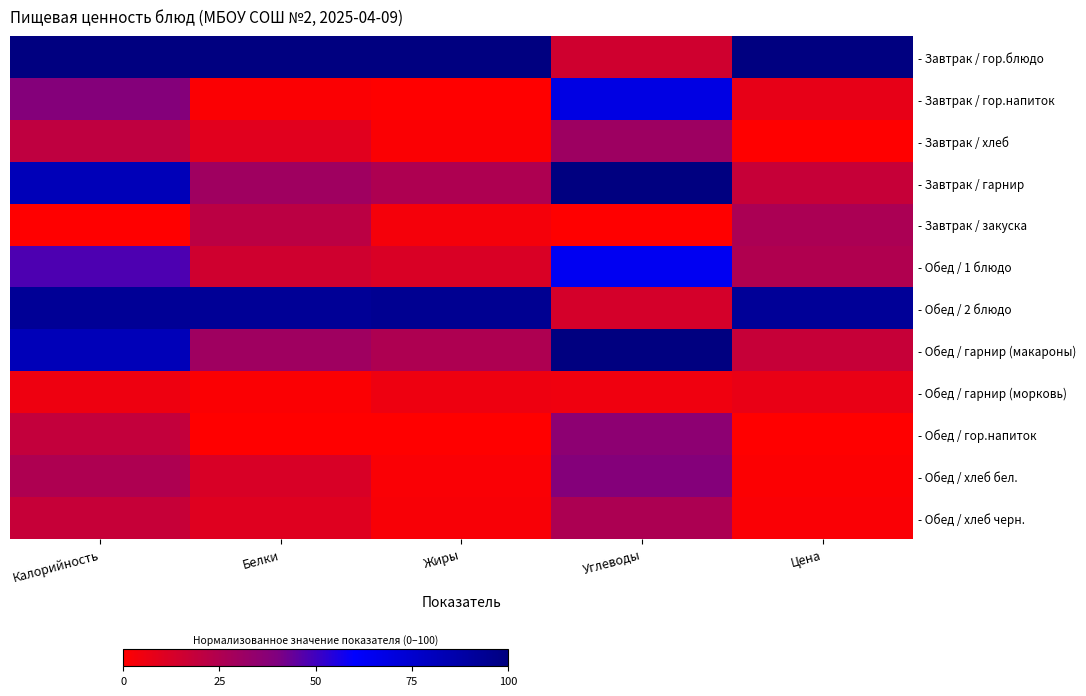

Reading left to right, transcribe all the data shown in this chart.

- Завтрак / гор.блюдо: Калорийность=100.0	Белки=100.0	Жиры=100.0	Углеводы=14.9	Цена=100.0
- Завтрак / гор.напиток: Калорийность=38.6	Белки=1.2	Жиры=0.1	Углеводы=68.7	Цена=7.8
- Завтрак / хлеб: Калорийность=20.1	Белки=9.7	Жиры=1.4	Углеводы=30.6	Цена=0.0
- Завтрак / гарнир: Калорийность=82.0	Белки=30.3	Жиры=25.5	Углеводы=100.0	Цена=17.7
- Завтрак / закуска: Калорийность=0.0	Белки=21.5	Жиры=3.2	Углеводы=0.0	Цена=26.5
- Обед / 1 блюдо: Калорийность=47.7	Белки=15.2	Жиры=12.0	Углеводы=63.8	Цена=24.8
- Обед / 2 блюдо: Калорийность=92.6	Белки=92.8	Жиры=94.3	Углеводы=13.6	Цена=92.3
- Обед / гарнир (макароны): Калорийность=82.0	Белки=30.3	Жиры=25.5	Углеводы=100.0	Цена=17.7
- Обед / гарнир (морковь): Калорийность=5.4	Белки=1.3	Жиры=5.2	Углеводы=4.8	Цена=6.7
- Обед / гор.напиток: Калорийность=19.0	Белки=0.0	Жиры=0.0	Углеводы=35.8	Цена=0.0
- Обед / хлеб бел.: Калорийность=25.7	Белки=12.2	Жиры=1.7	Углеводы=38.5	Цена=1.1
- Обед / хлеб черн.: Калорийность=17.9	Белки=9.9	Жиры=2.1	Углеводы=25.8	Цена=1.6